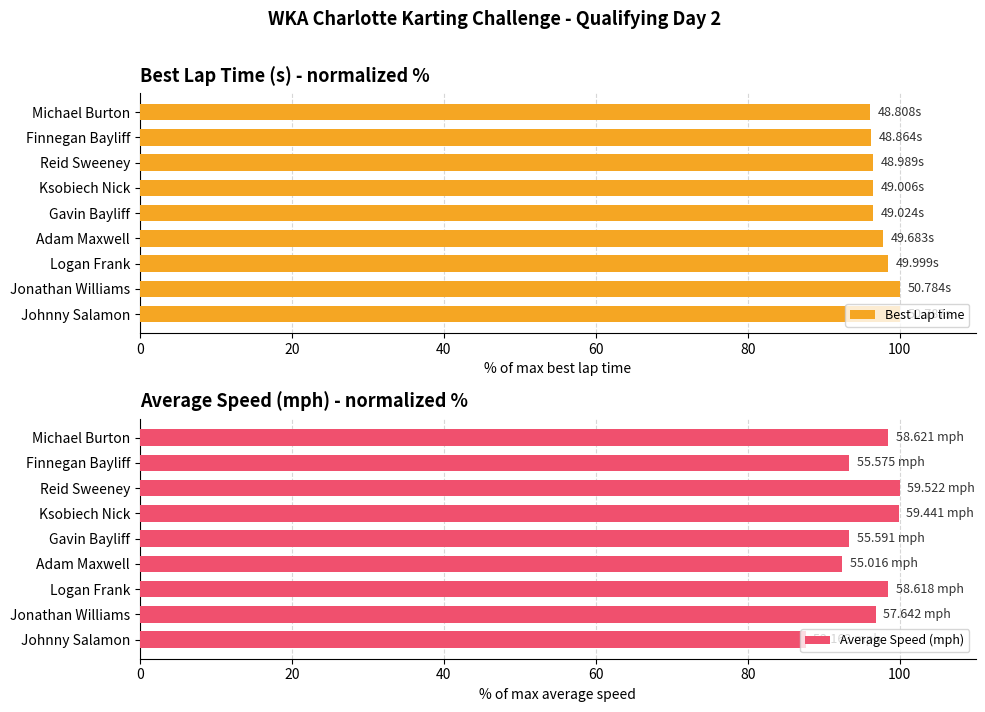

What are all the series names shown in the legend?

Best Lap time, Average Speed (mph)